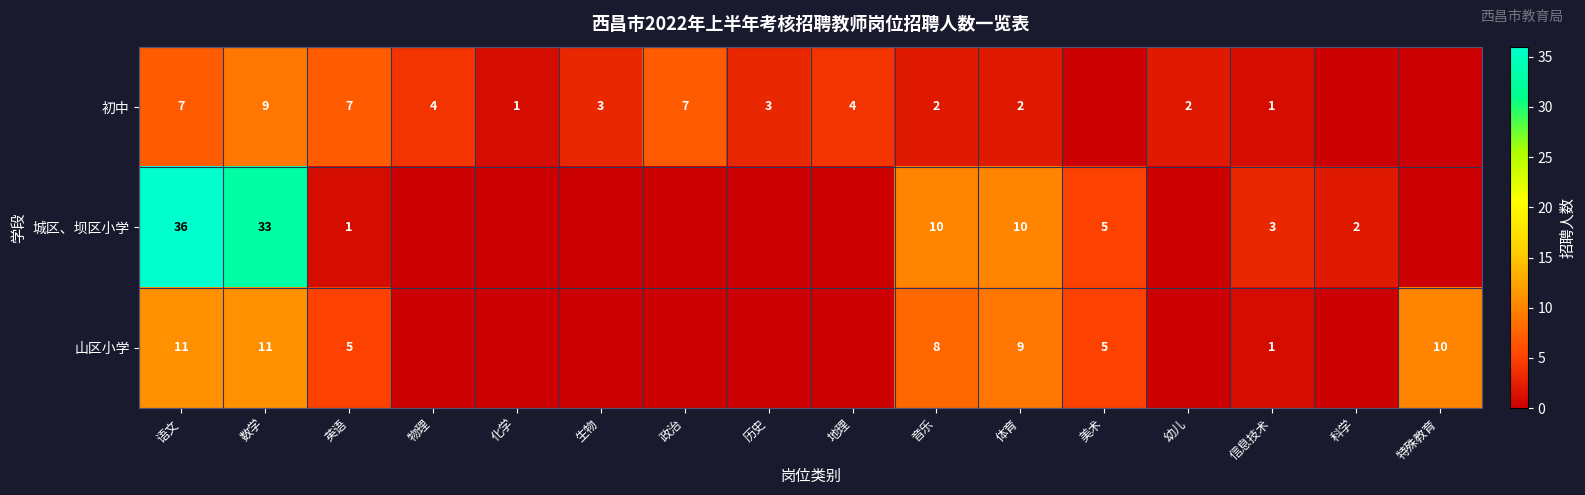

What is the sum of the 山区小学 values at 语文 and 数学?

22